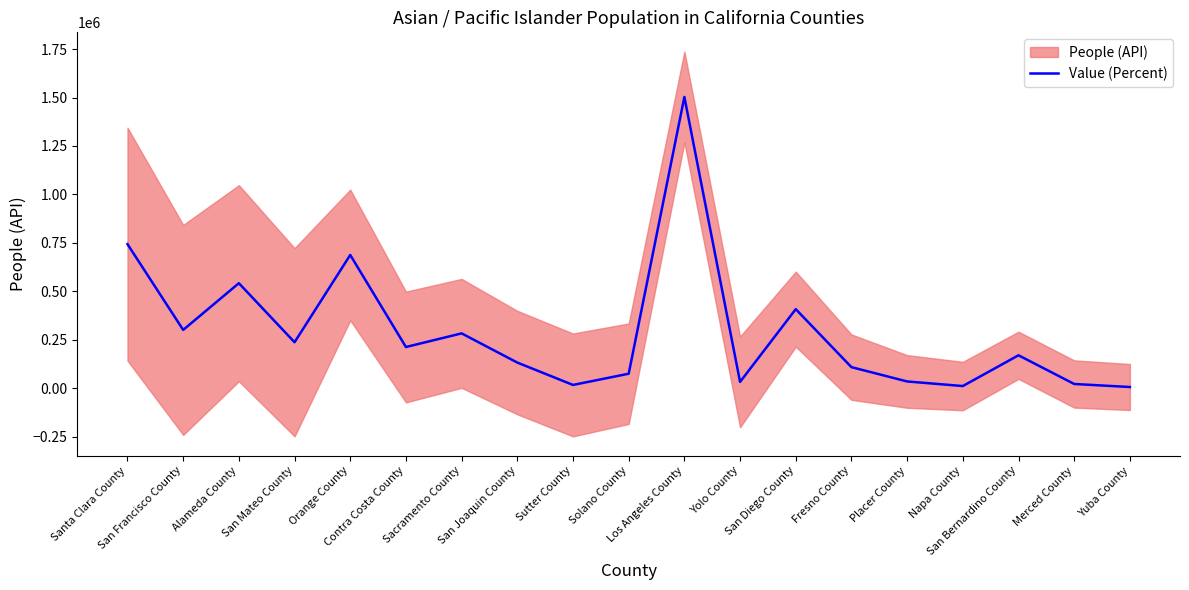

What is the change in value from San Diego County to Placer County?

-373047